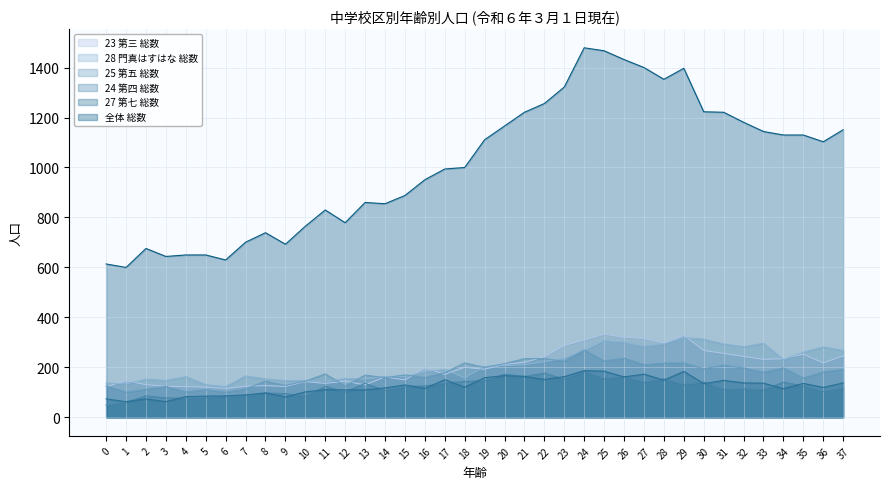

How many values in the 25 第五 総数 series exceed 181?

18